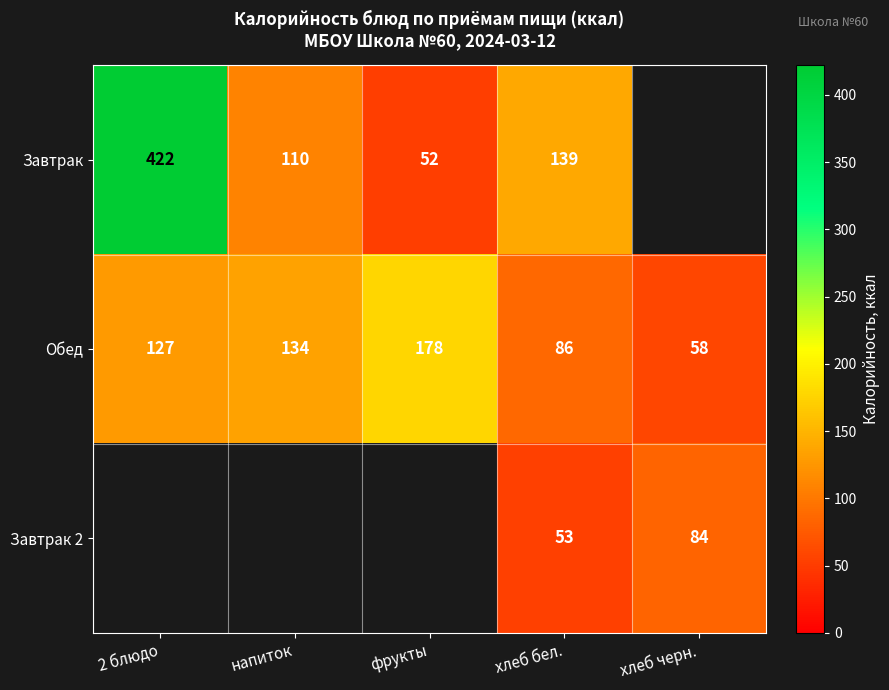

Where is Обед nearest to the value 118?

2 блюдо